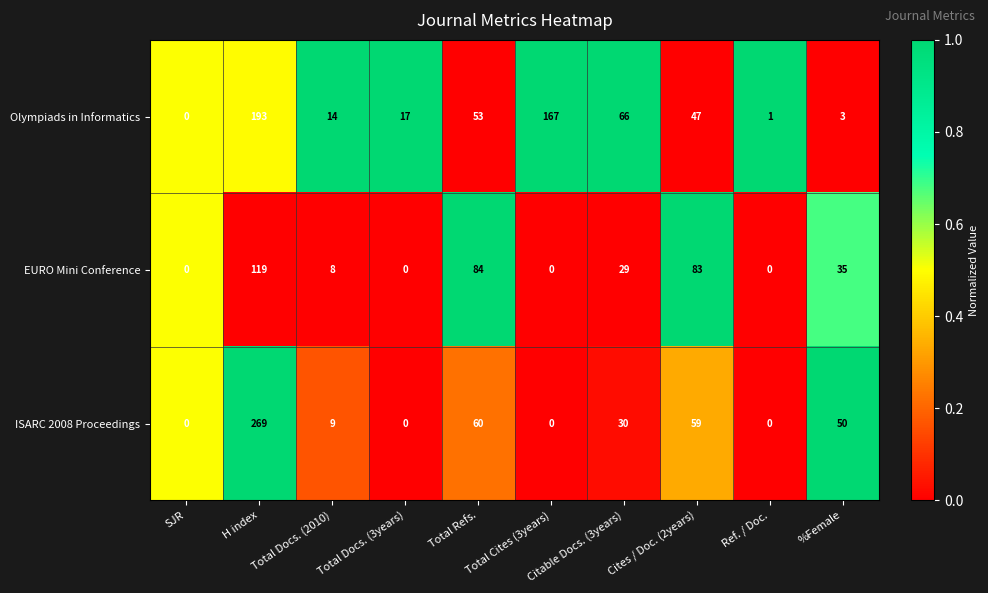

Between Total Docs. (3years) and %Female, which series saw the biggest shift?

ISARC 2008 Proceedings